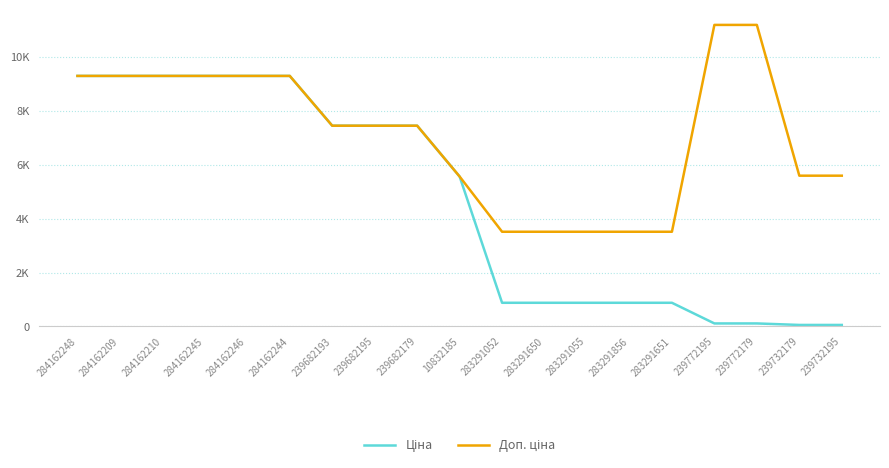

Is this an area chart (filled region under the line)?

No